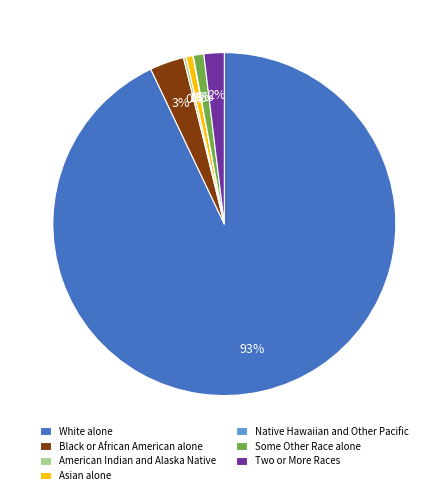

What is the majority slice?

White alone